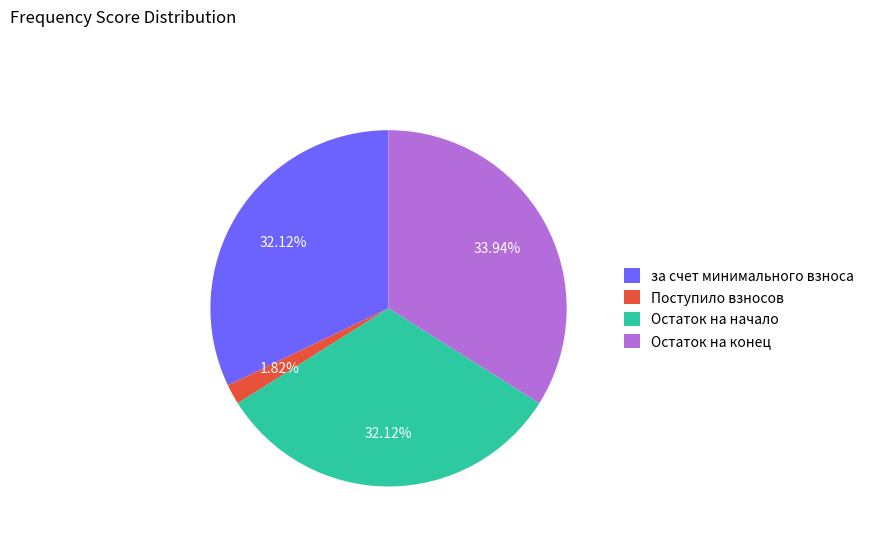

How many slices are in this pie chart?

4